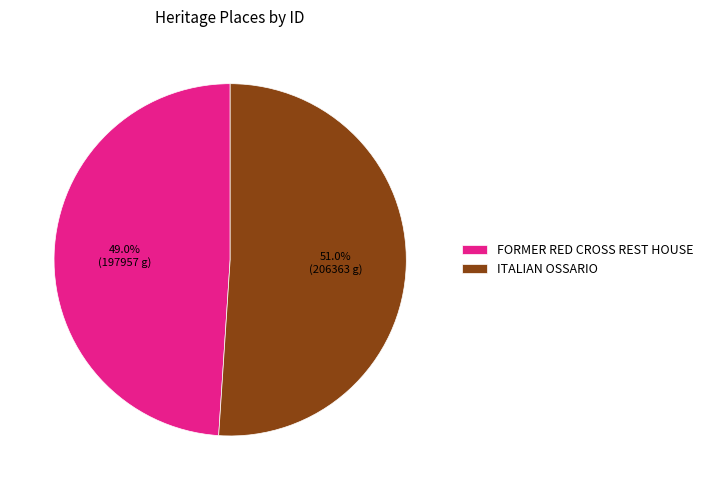

The FORMER RED CROSS REST HOUSE slice represents 58% of the pie. True or false?

False